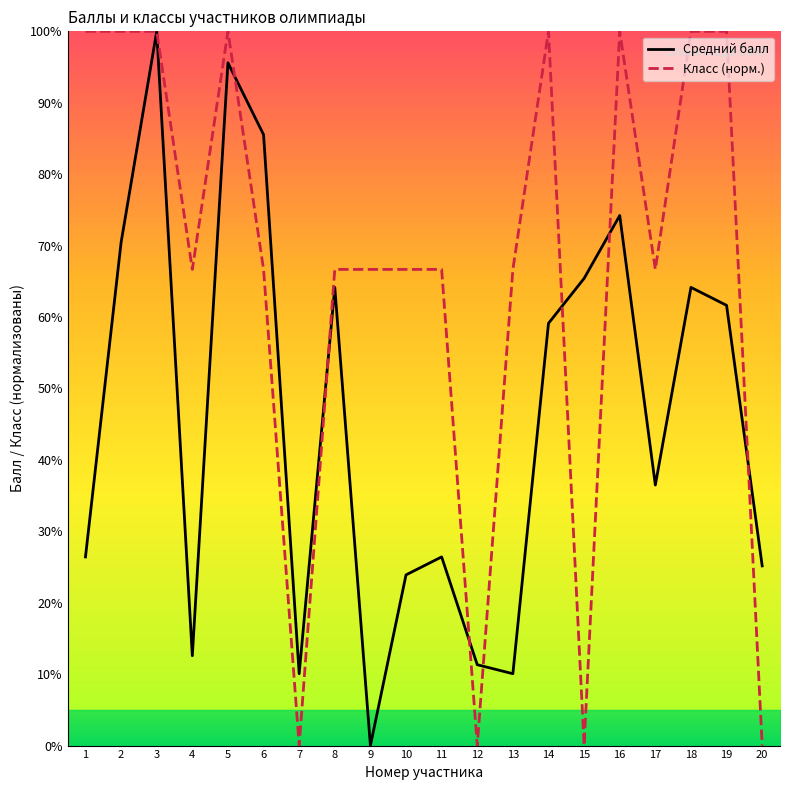

Where does the Класс (норм.) series first go above 66?

1